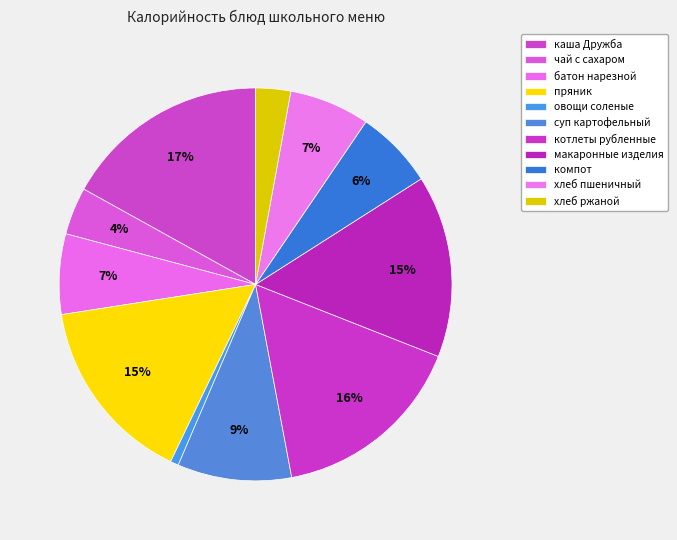

To the nearest percent, what is the combined percentage of батон нарезной and хлеб ржаной?

9%